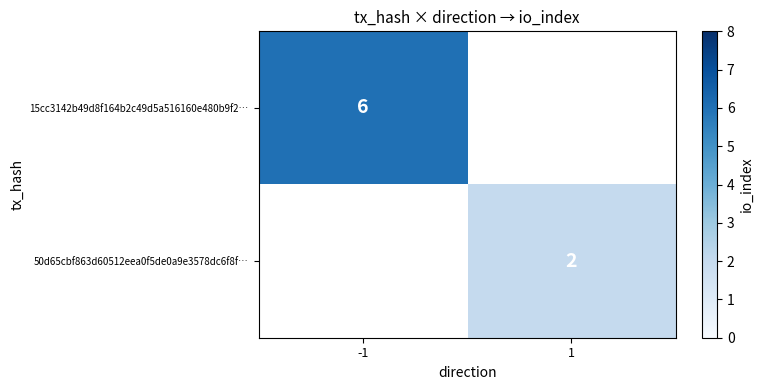

The 15cc3142b49d8f164b2c49d5a516160e480b9f2… series shows 6 at -1. True or false?

True